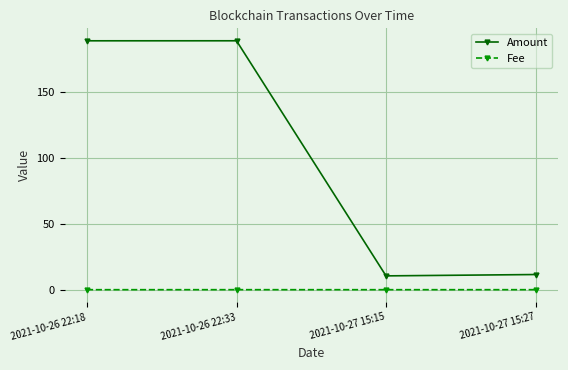

True or false: Fee has more than 1 interior local peaks.

False